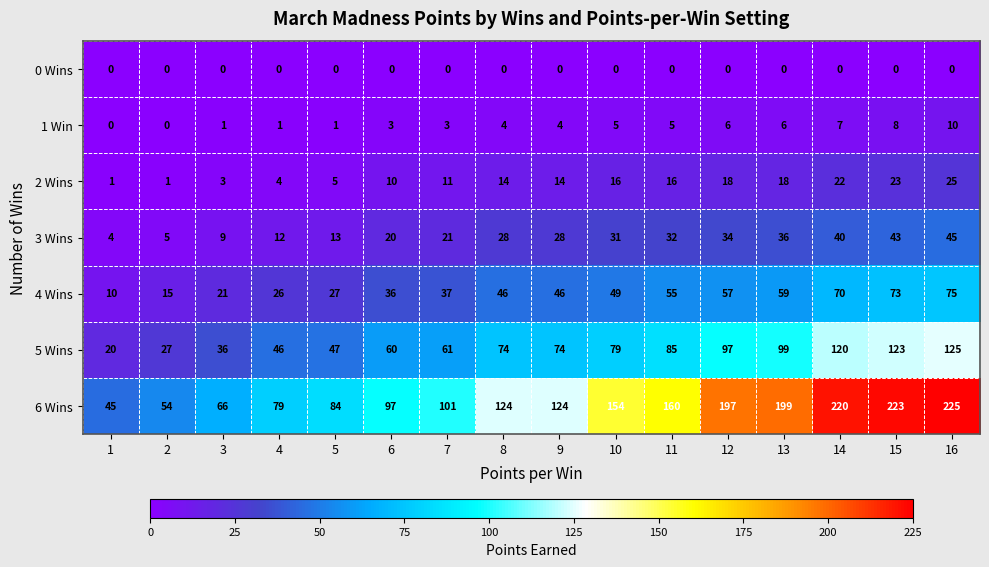

The 5 Wins series shows 35 at 11. True or false?

False